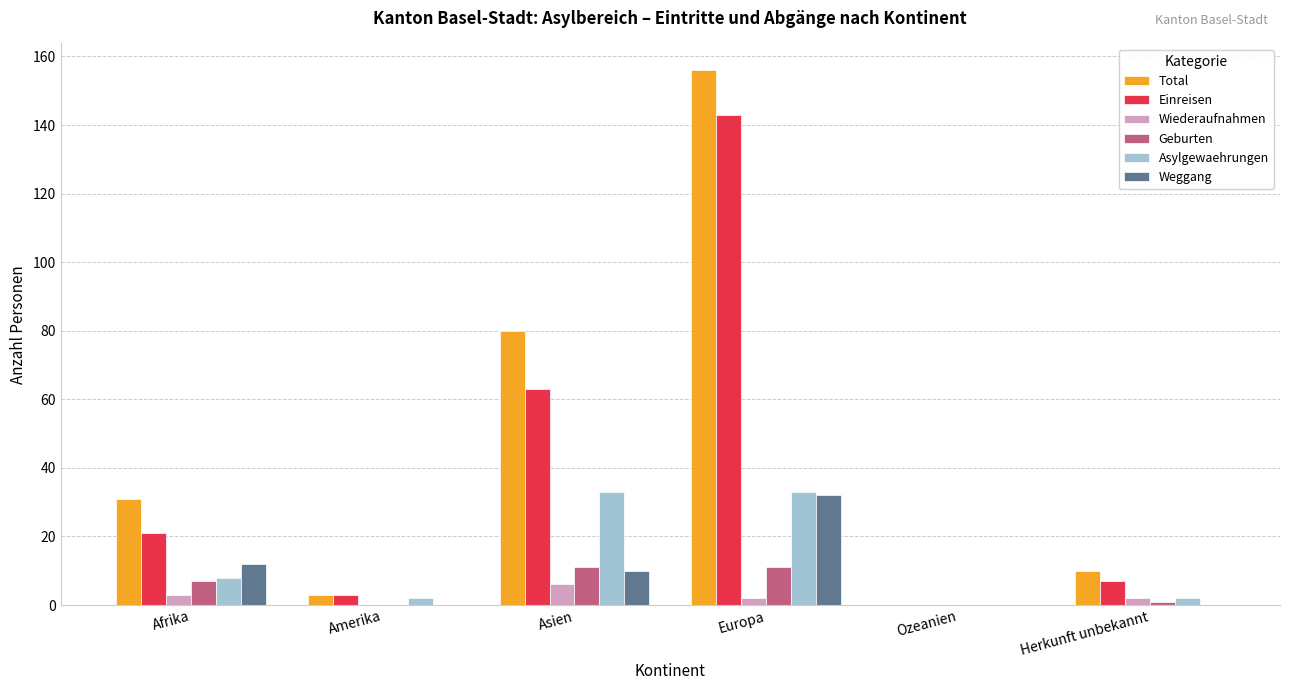

How many categories are shown in the chart?

6